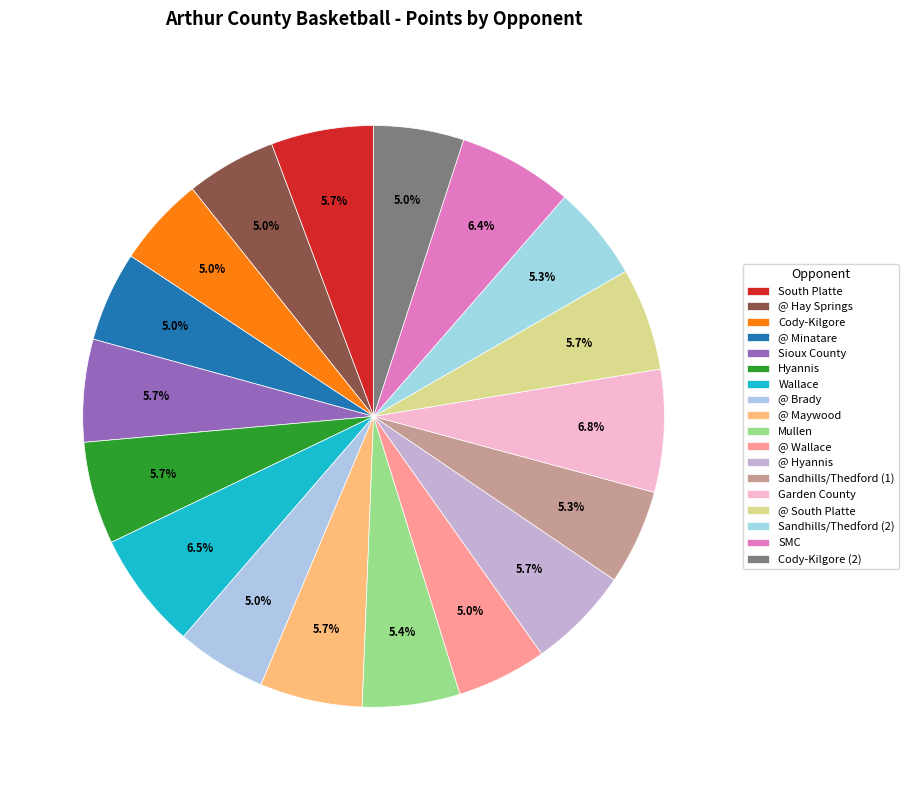

To the nearest percent, what percentage of the pie is Mullen?

5%